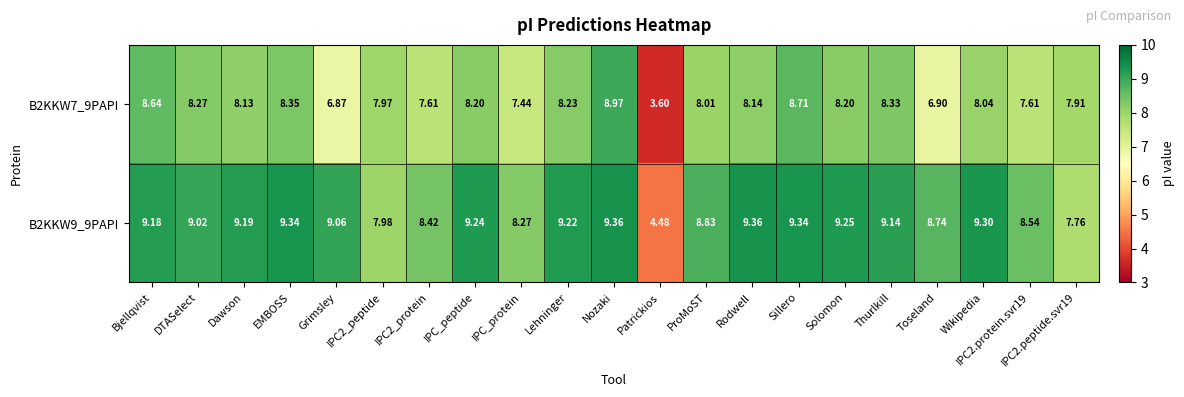

At which label does B2KKW9_9PAPI reach its minimum?

Patrickios